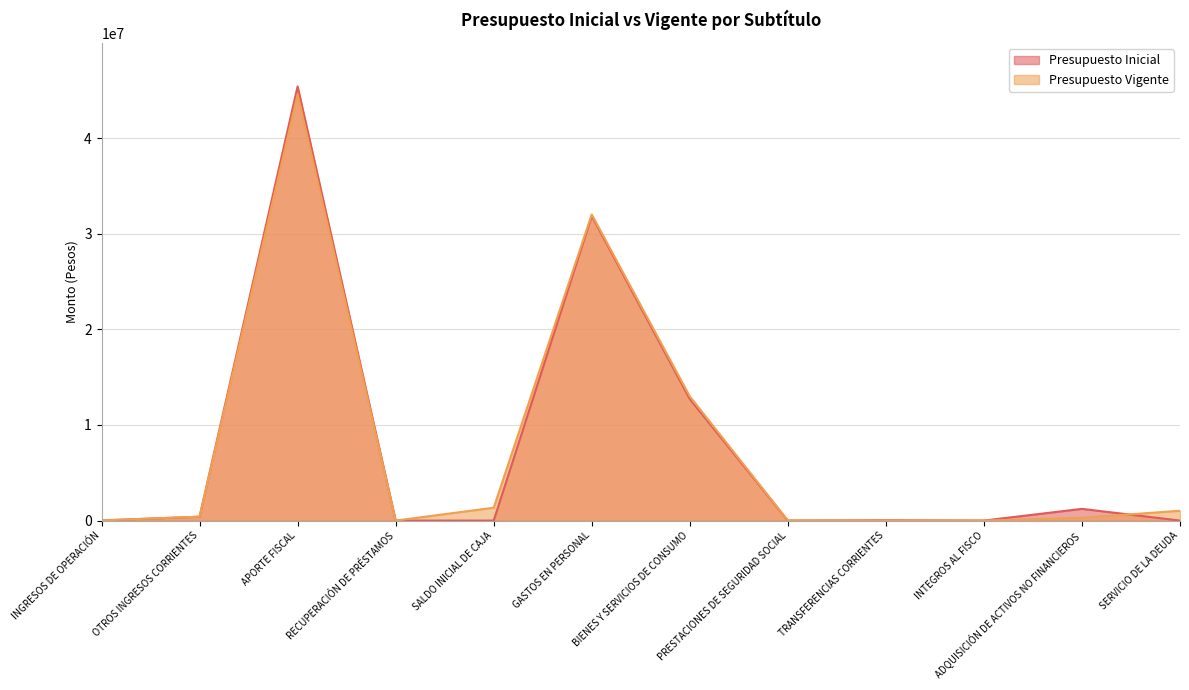

How many interior local peaks does the Presupuesto Inicial series have?

4